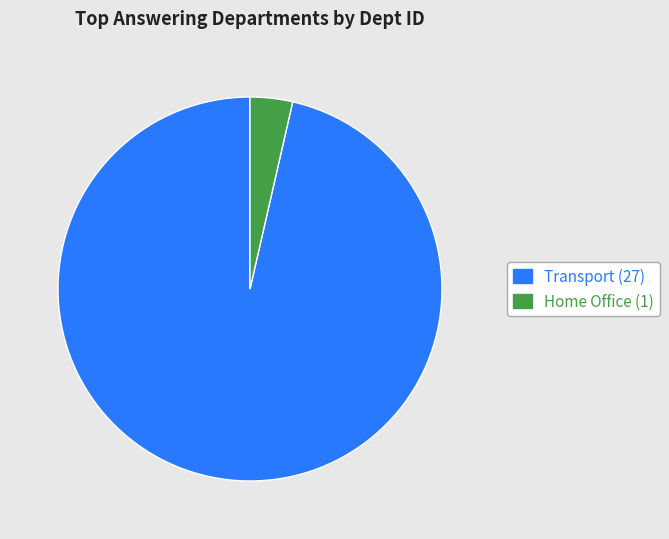

Which slice represents more than half of the pie?

Transport